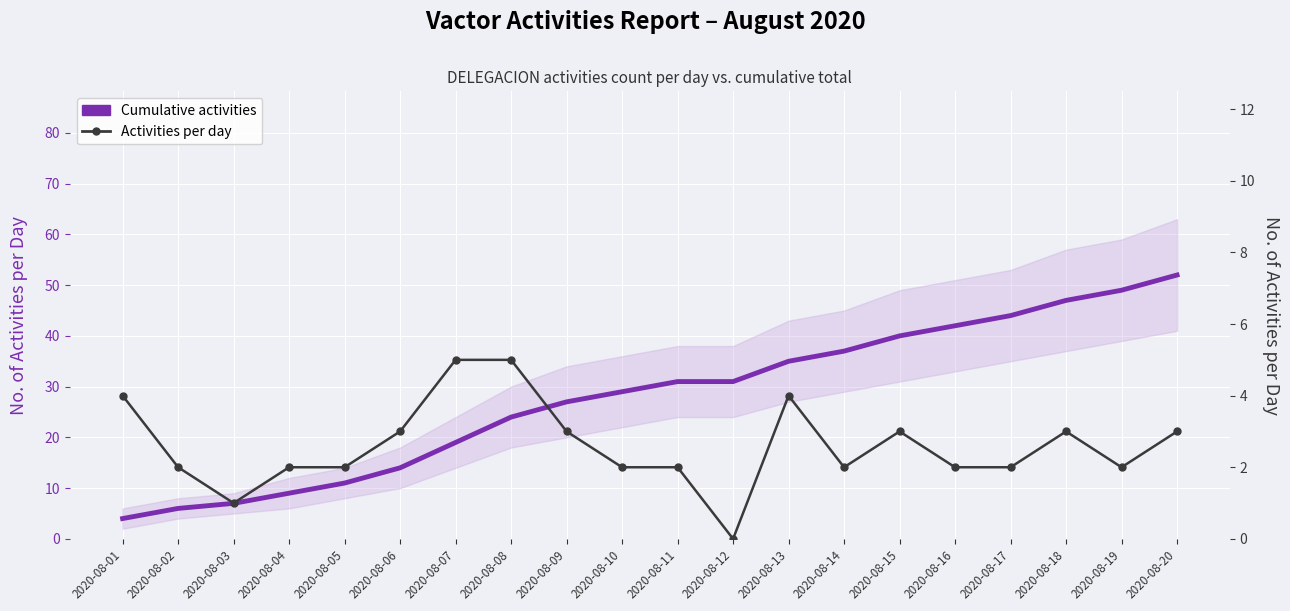

At 2020-08-11, list the series in order from smallest to largest.

Activities per day, Cumulative activities